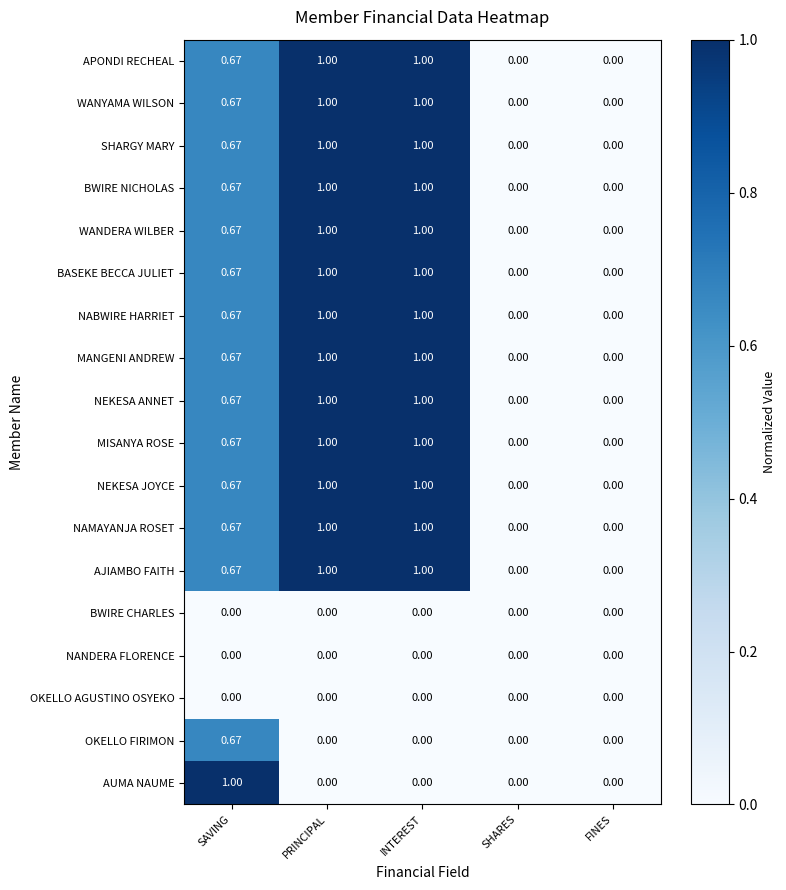

Is the value of WANDERA WILBER at SAVING greater than the value of AUMA NAUME at SHARES?

Yes